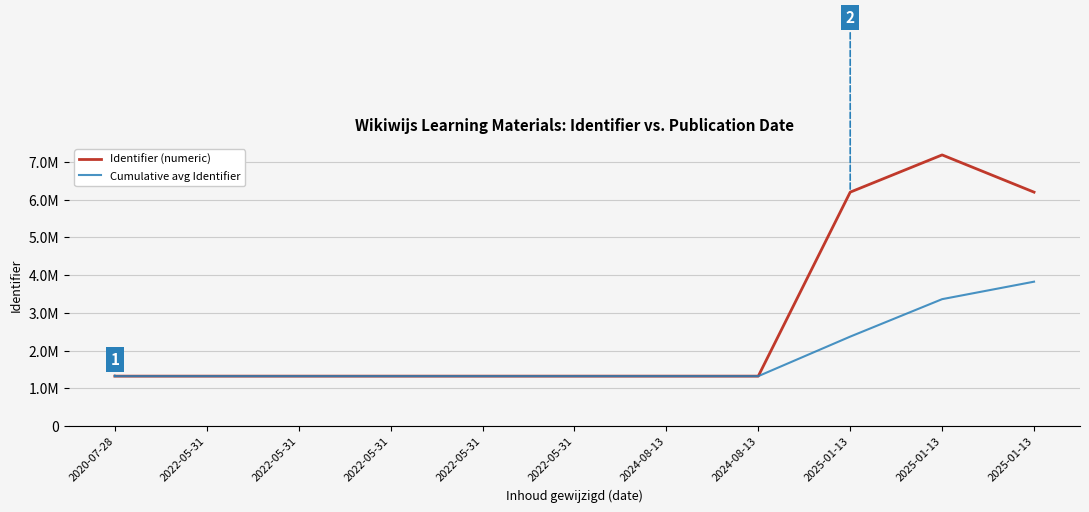

Read the Identifier (numeric) value at 2025-01-13, to the nearest 50.

6199700